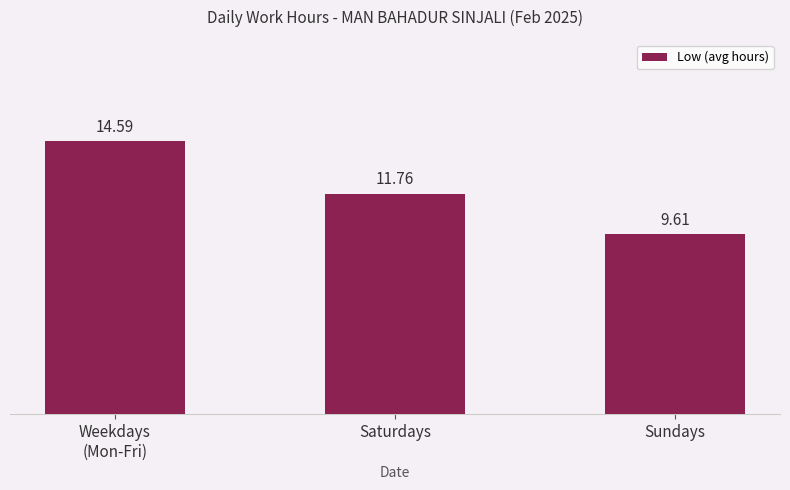

Reading left to right, extract all data points from this chart.

14.6	11.8	9.6